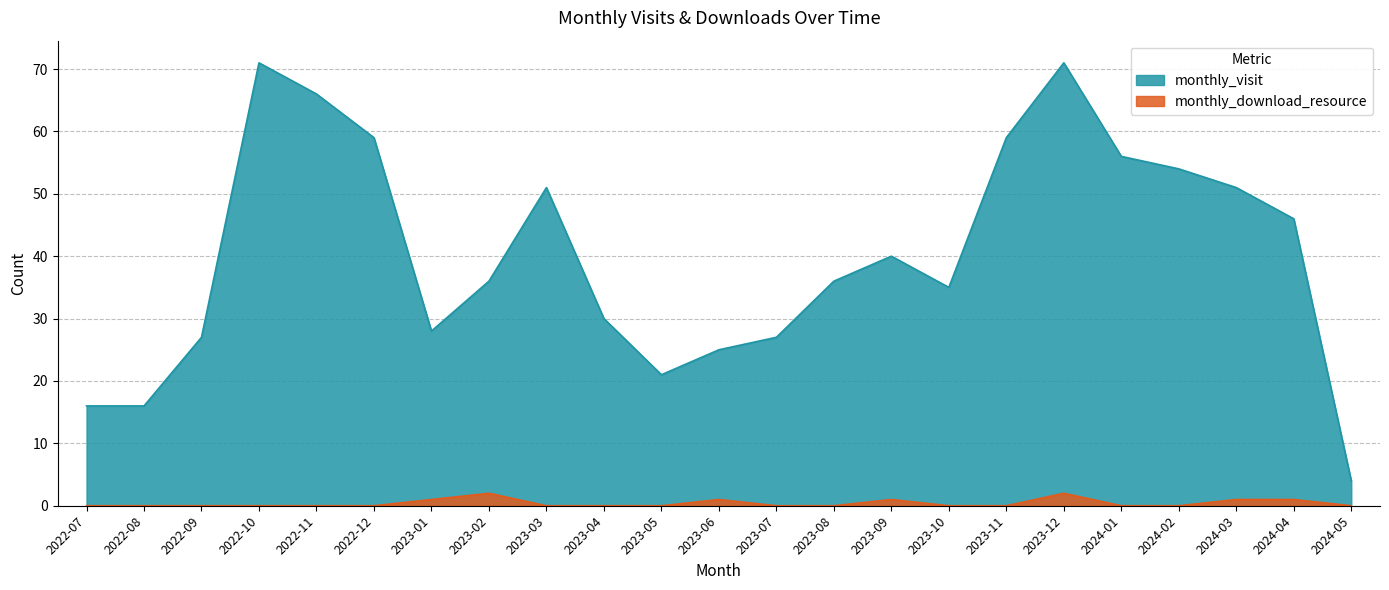

True or false: monthly_visit and monthly_download_resource cross at least once.

False